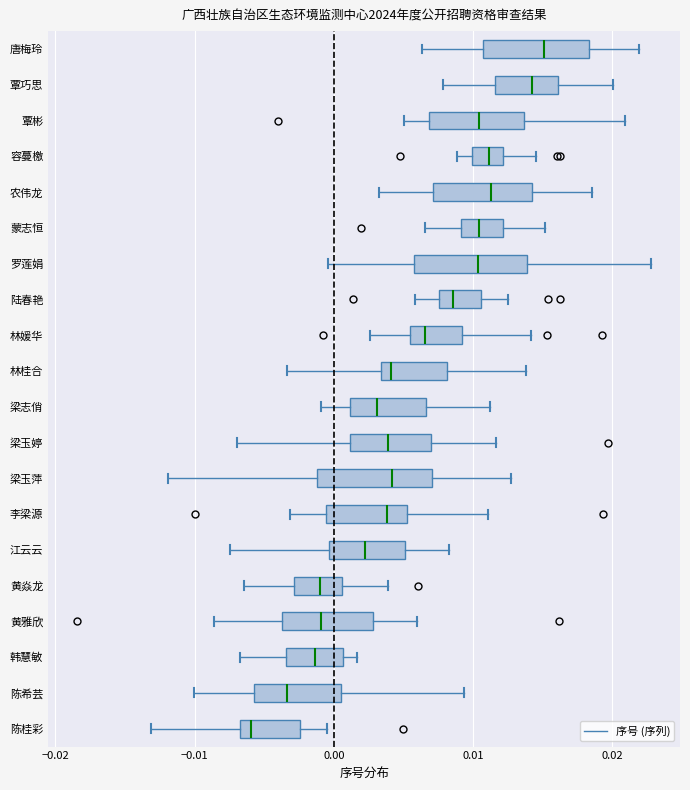

Where does the median line of the box for 韩慧敏 sit on the x-axis? The values are not printed on the chart, so give them approximately, as read against the axis.

-0.001